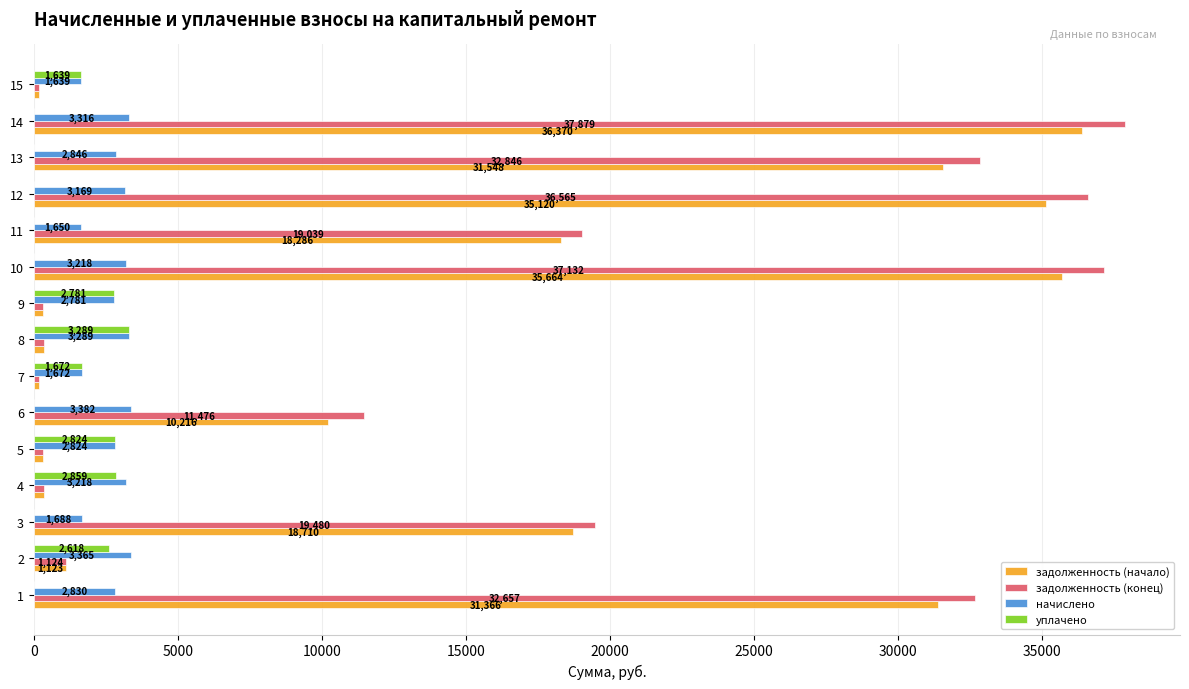

At which category is the sum across all series the highest?

14